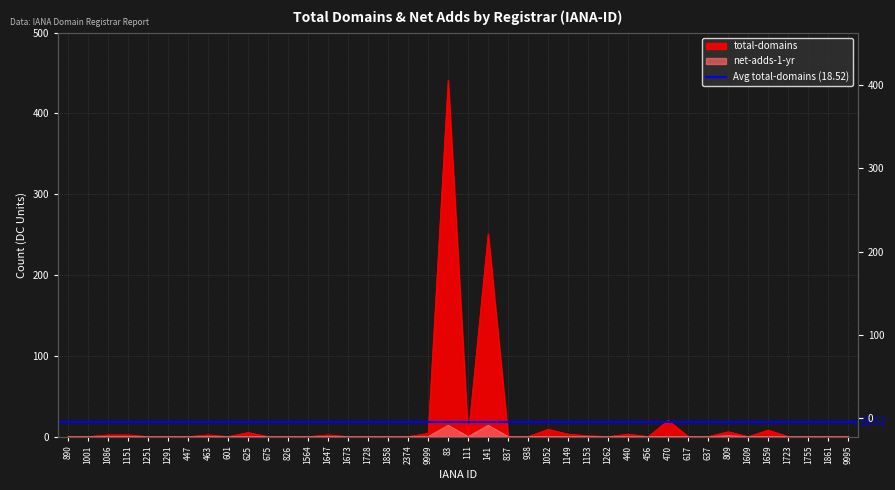

At which category is the sum across all series the highest?

83